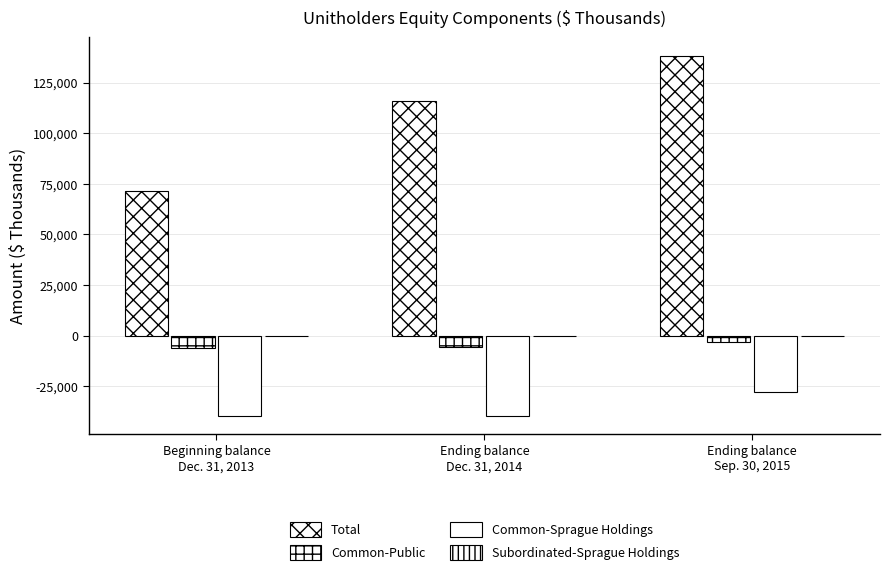

What is the label of the 1st bar from the right?

Ending balance
Sep. 30, 2015